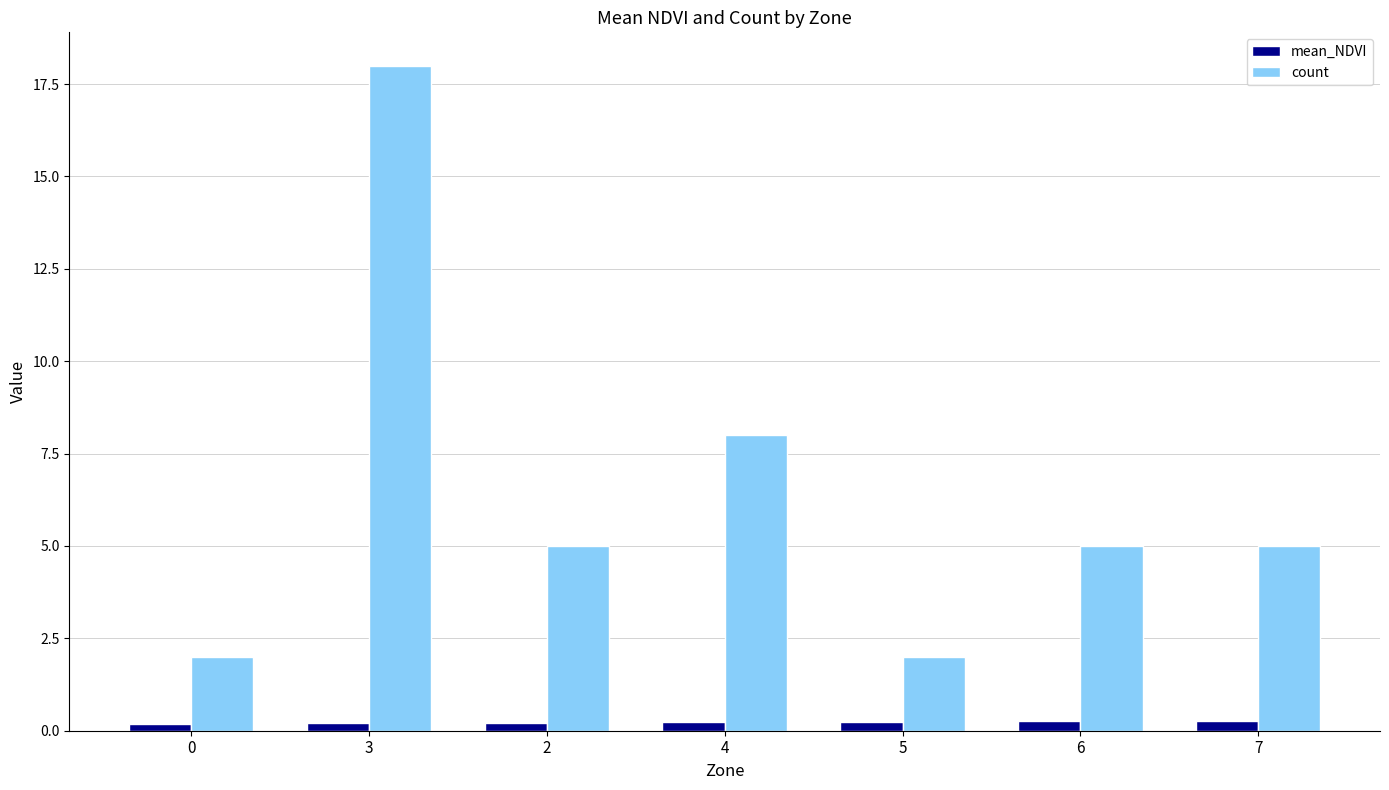

At which label does count first exceed 5?

3